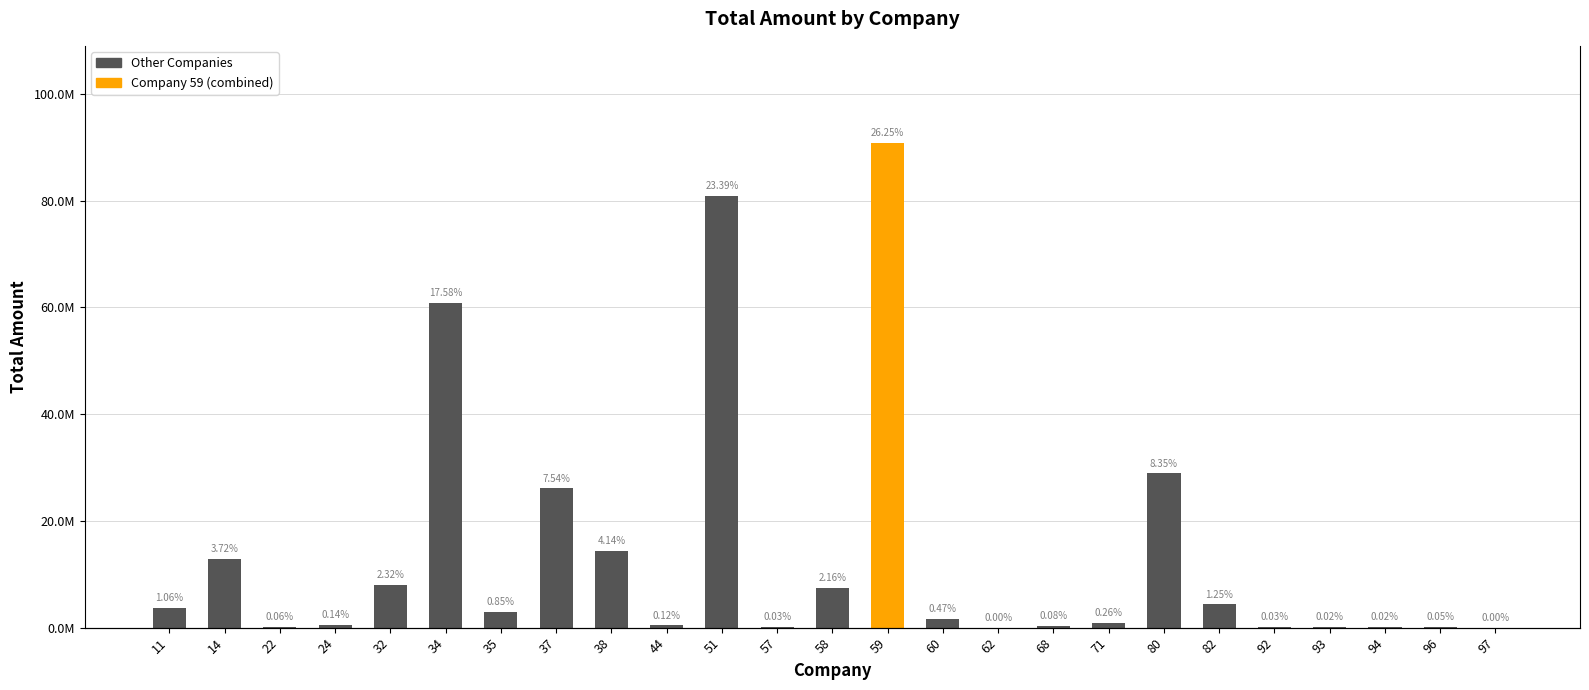

Rank the categories by value from lowest to highest.

97, 62, 94, 93, 92, 57, 96, 22, 68, 44, 24, 71, 60, 35, 11, 82, 58, 32, 14, 38, 37, 80, 34, 51, 59